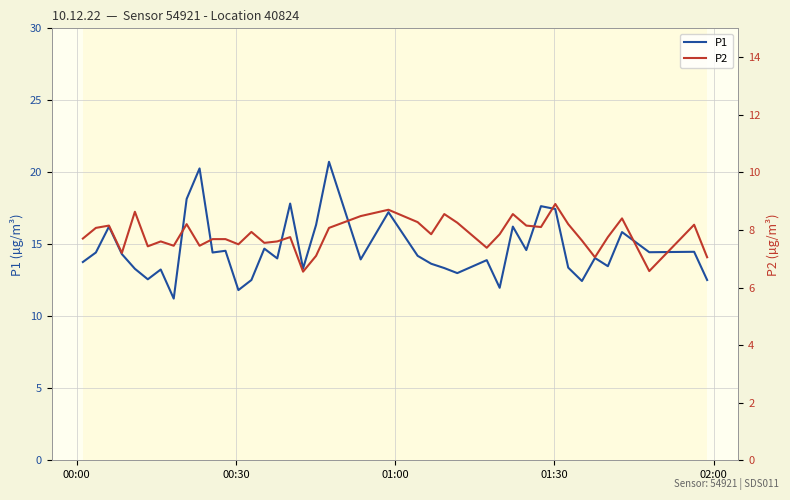

What is the maximum value for P1?

20.7